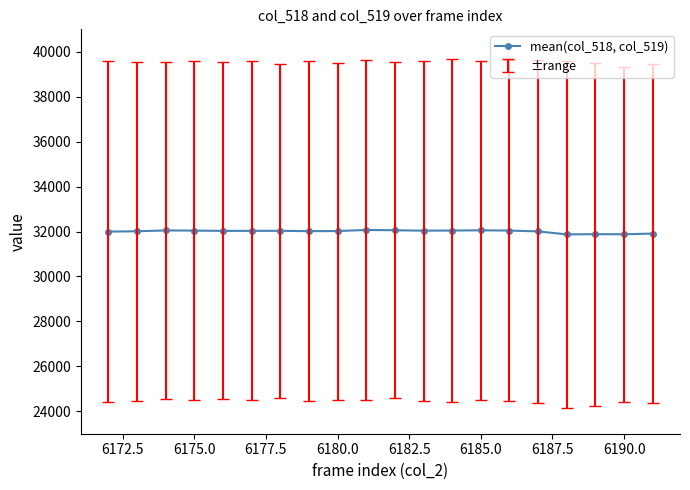

What is the average value?

32004.0